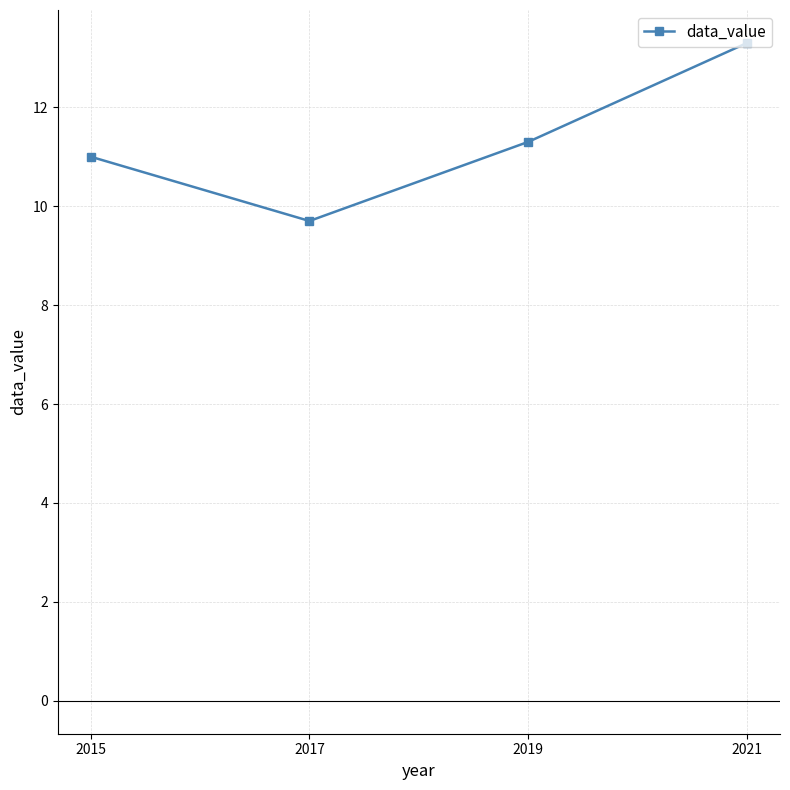

True or false: the data shows 11.3 at 2019.

True